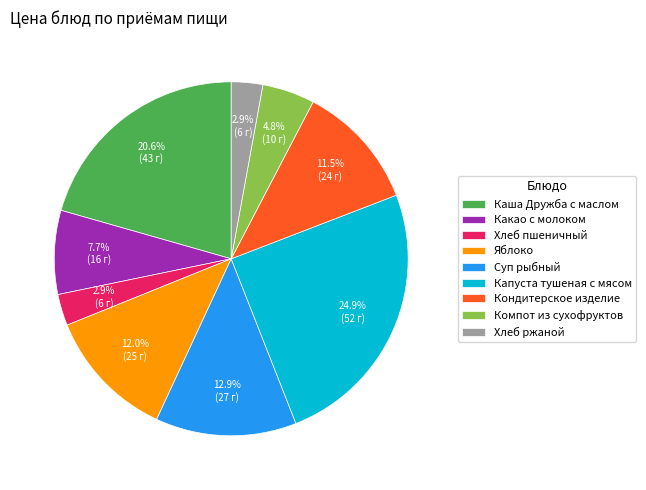

Which category has the biggest portion of the pie?

Капуста тушеная с мясом